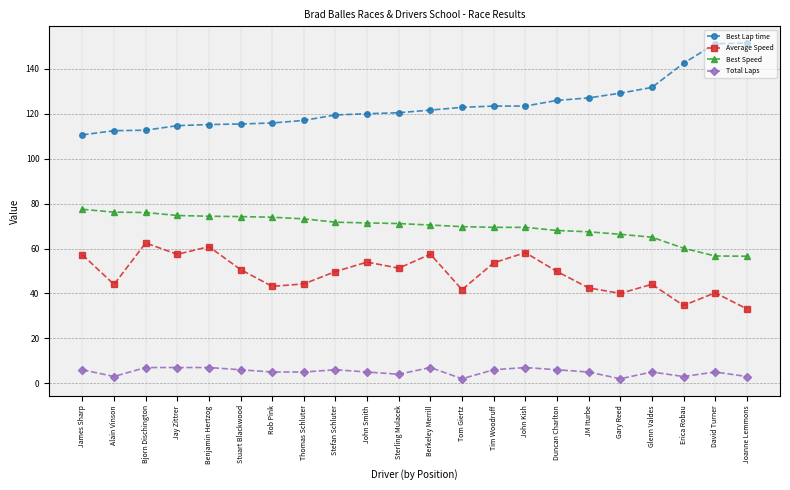

What is the highest value of the Total Laps series?

7.0